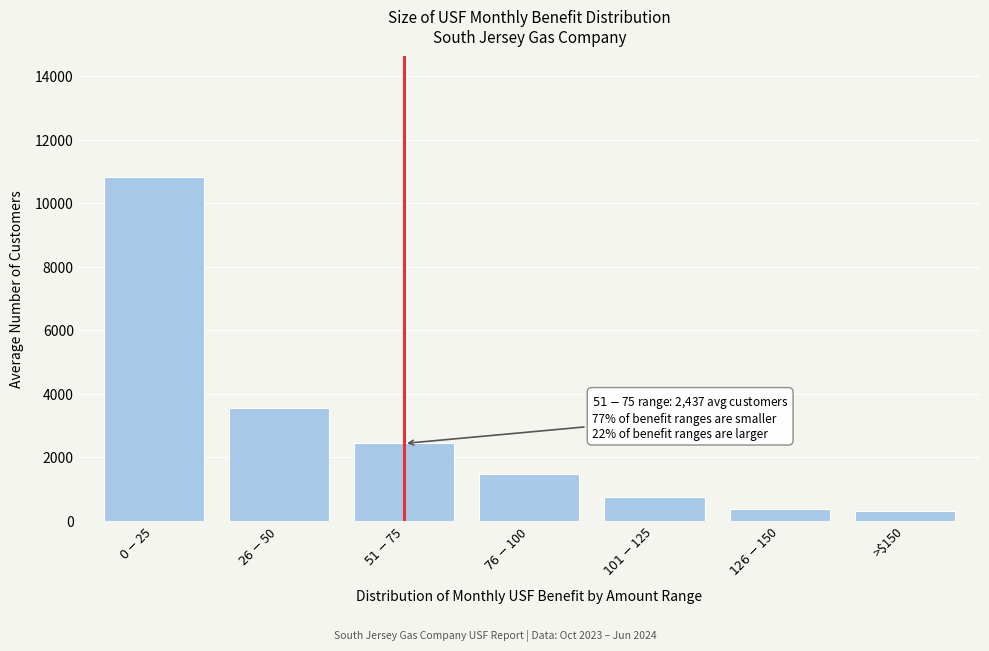

What is the value of the 3rd bar from the left?

2437.4